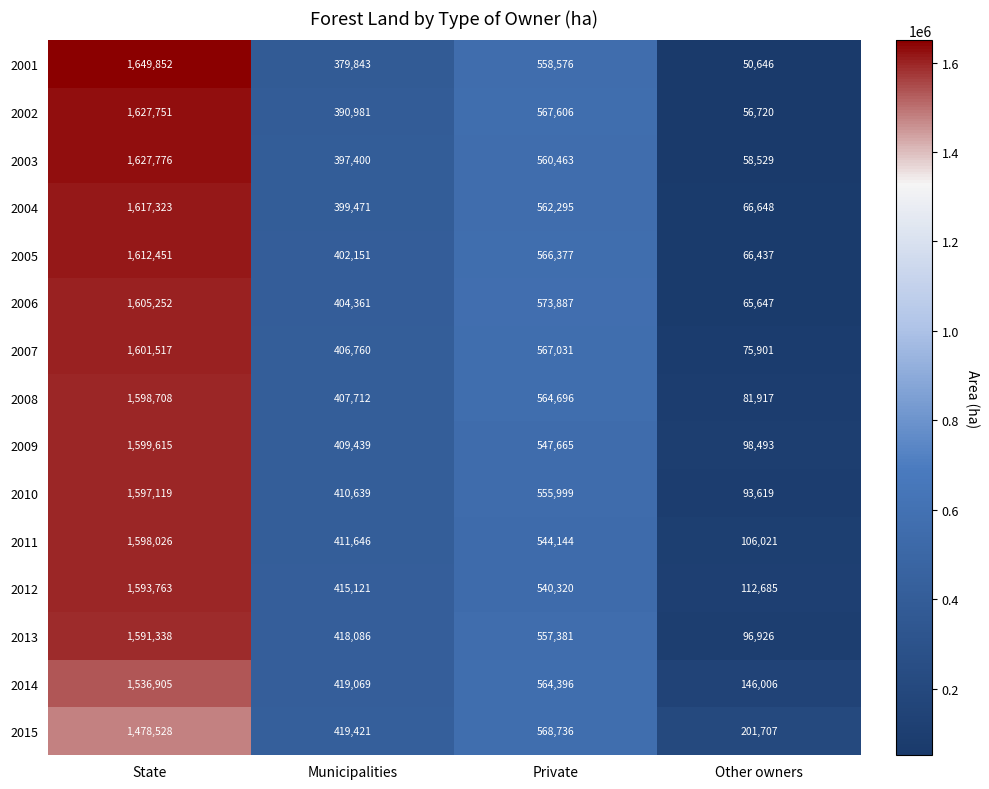

What is the smallest value displayed?

50646